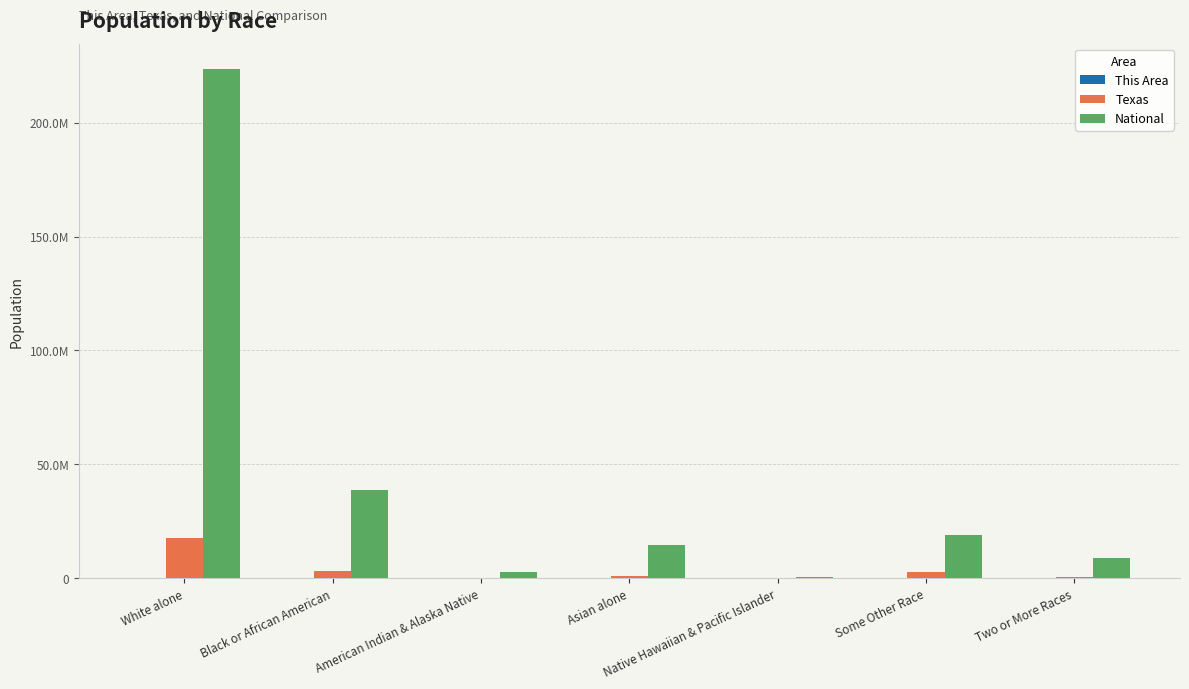

What is the difference between the maximum and minimum values in the Texas series?

17679896